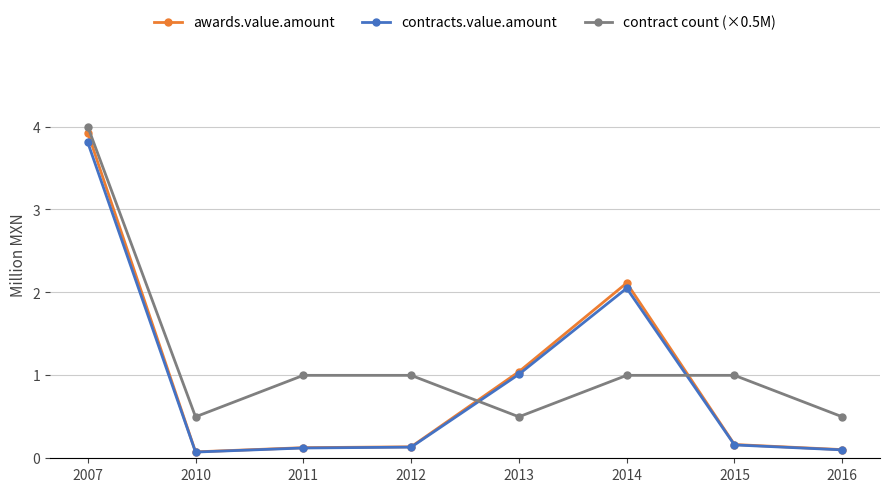

The contracts.value.amount series shows 6.7 at 2007. True or false?

False